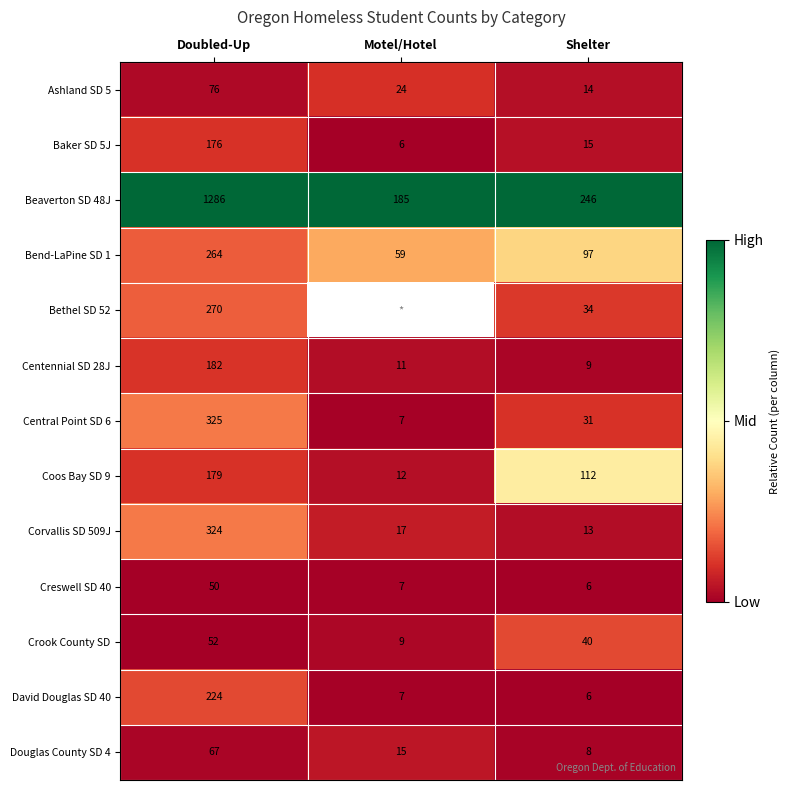

List the labels in order of Centennial SD 28J value, smallest first.

Shelter, Motel/Hotel, Doubled-Up